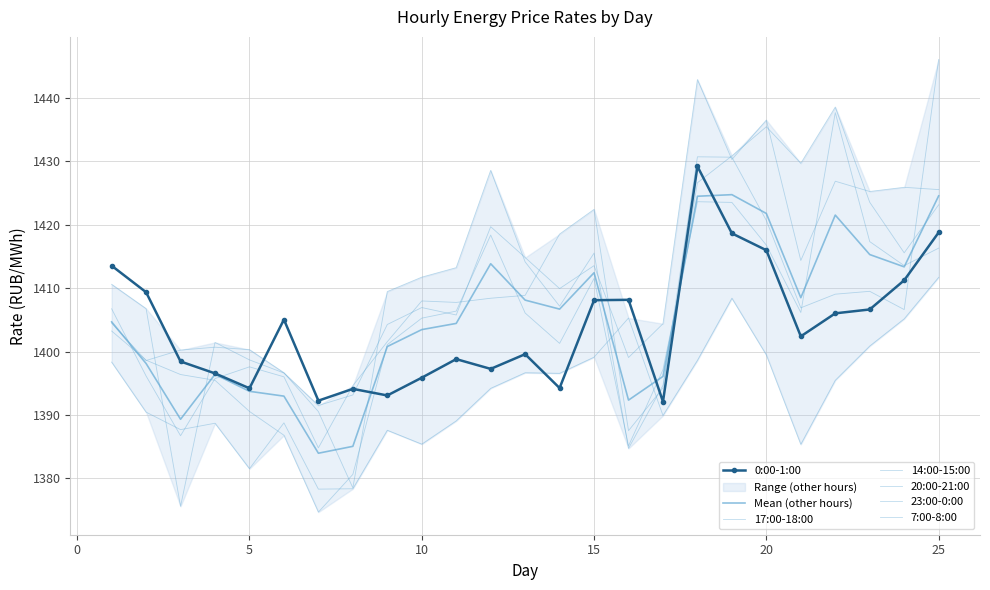

What is the spread (max minus min) of values at 7?

17.6